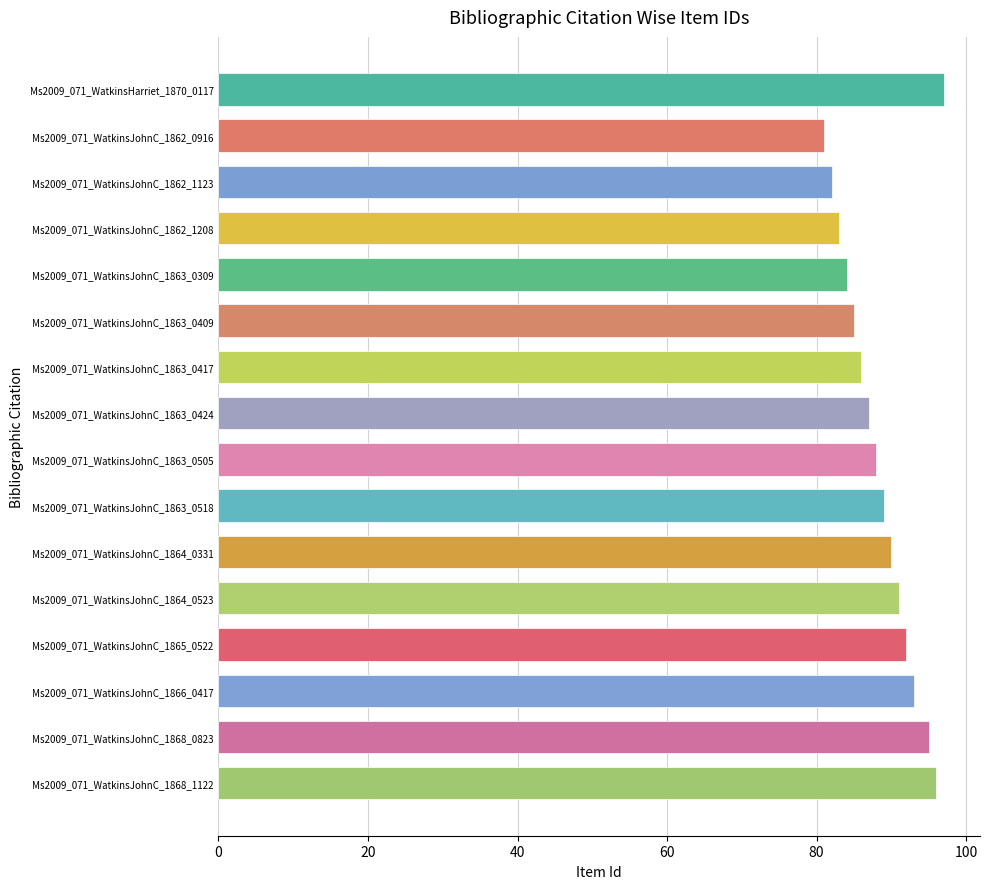

Reading top to bottom, transcribe all the data shown in this chart.

Ms2009_071_WatkinsHarriet_1870_0117=97	Ms2009_071_WatkinsJohnC_1862_0916=81	Ms2009_071_WatkinsJohnC_1862_1123=82	Ms2009_071_WatkinsJohnC_1862_1208=83	Ms2009_071_WatkinsJohnC_1863_0309=84	Ms2009_071_WatkinsJohnC_1863_0409=85	Ms2009_071_WatkinsJohnC_1863_0417=86	Ms2009_071_WatkinsJohnC_1863_0424=87	Ms2009_071_WatkinsJohnC_1863_0505=88	Ms2009_071_WatkinsJohnC_1863_0518=89	Ms2009_071_WatkinsJohnC_1864_0331=90	Ms2009_071_WatkinsJohnC_1864_0523=91	Ms2009_071_WatkinsJohnC_1865_0522=92	Ms2009_071_WatkinsJohnC_1866_0417=93	Ms2009_071_WatkinsJohnC_1868_0823=95	Ms2009_071_WatkinsJohnC_1868_1122=96